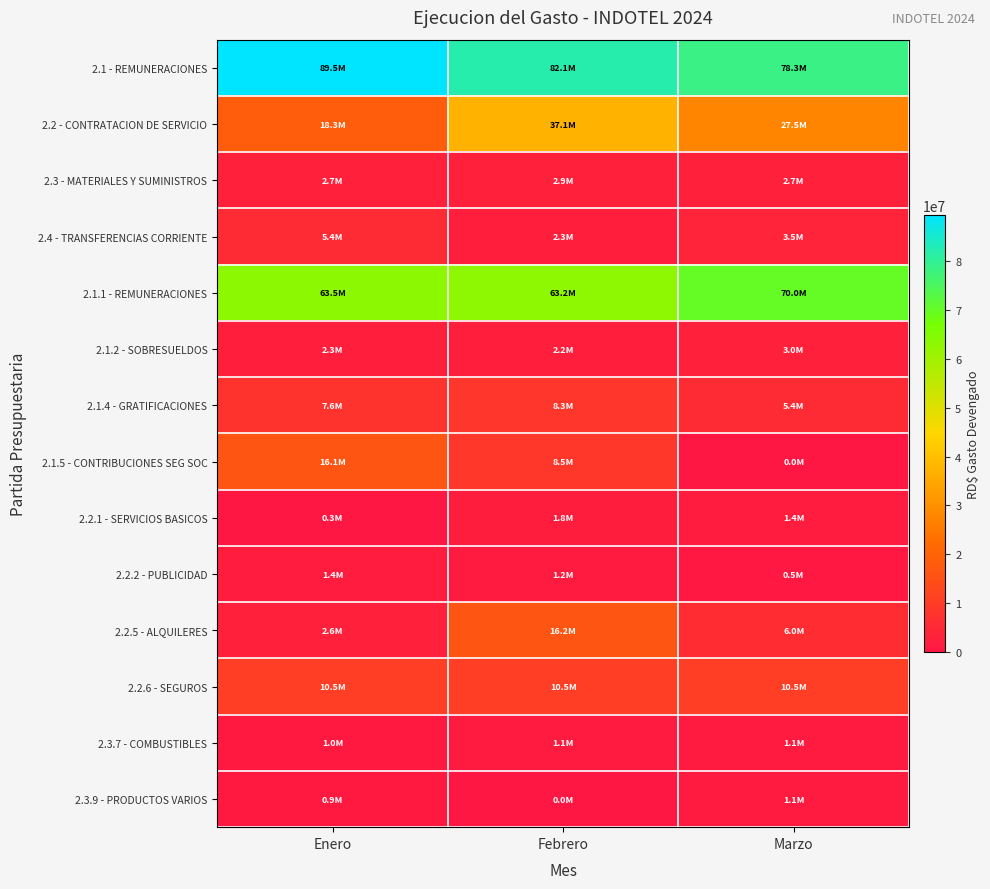

What is the total value across all series at Febrero?

237346744.1